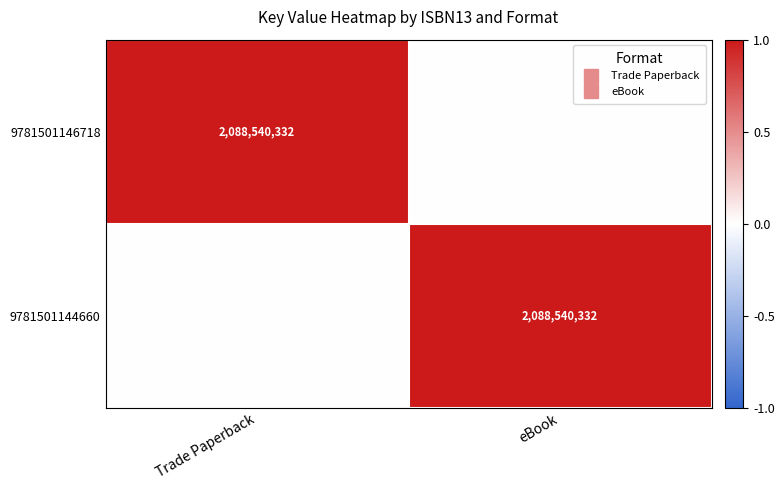

At which label is 9781501146718 closest to 0?

eBook